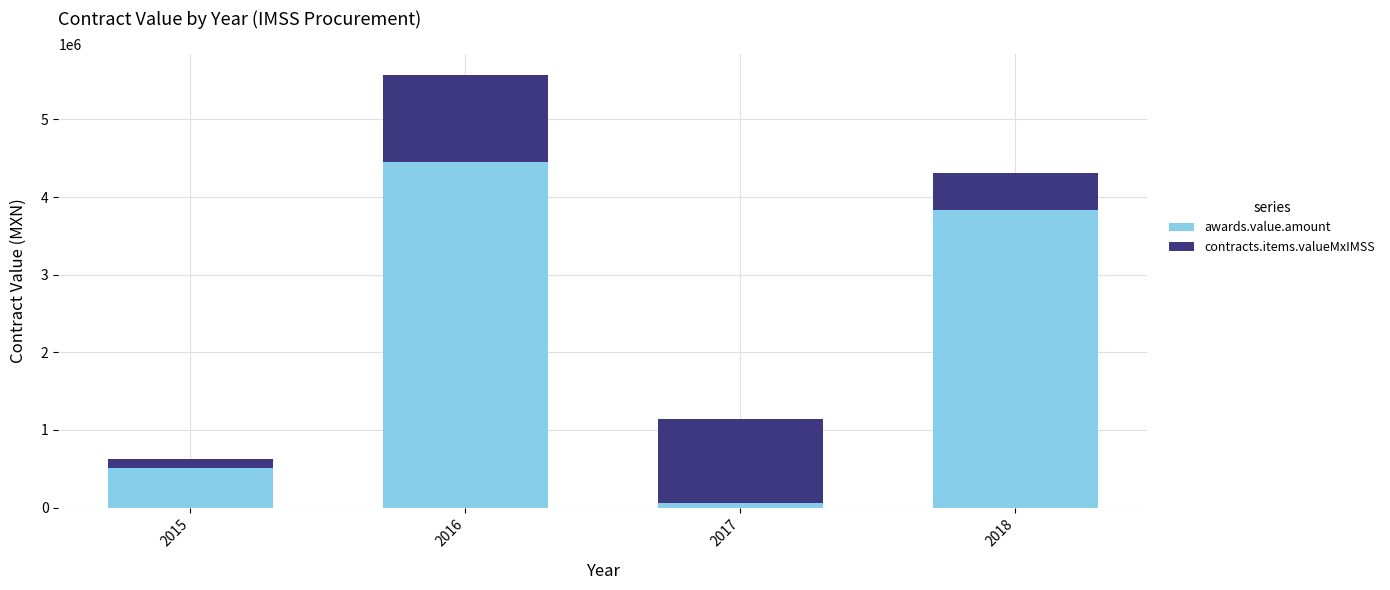

At which category is the sum across all series the highest?

2016